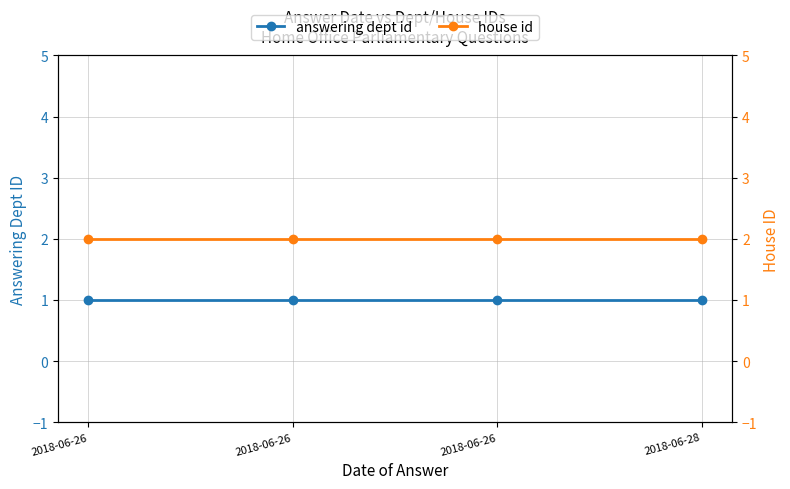

Rank the categories by answering dept id value from highest to lowest.

2018-06-26, 2018-06-26, 2018-06-26, 2018-06-28